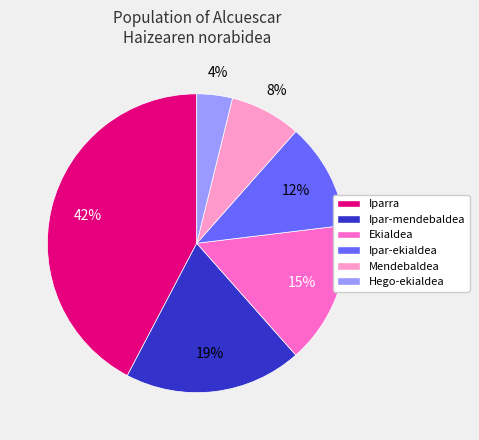

To the nearest percent, what portion does Ipar-mendebaldea represent?

19%